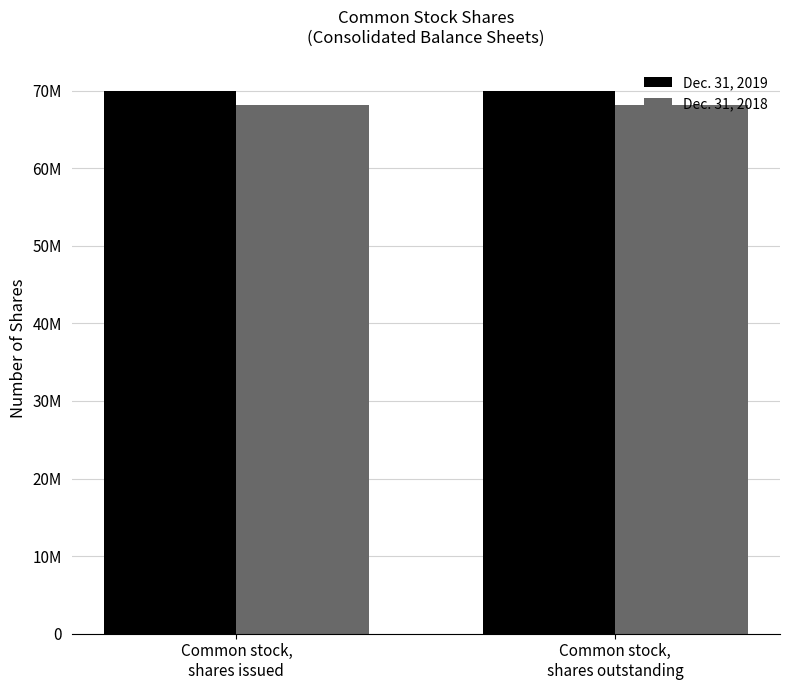

Reading right to left, list all the values displayed in this chart.

Dec. 31, 2019: 70020660	70020660
Dec. 31, 2018: 68204045	68204045